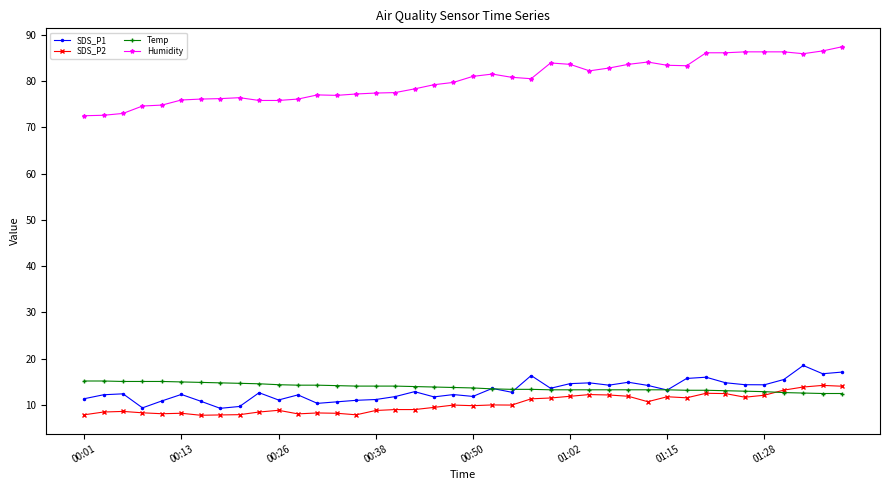

At how many categories does at least one series exceed 54?

40